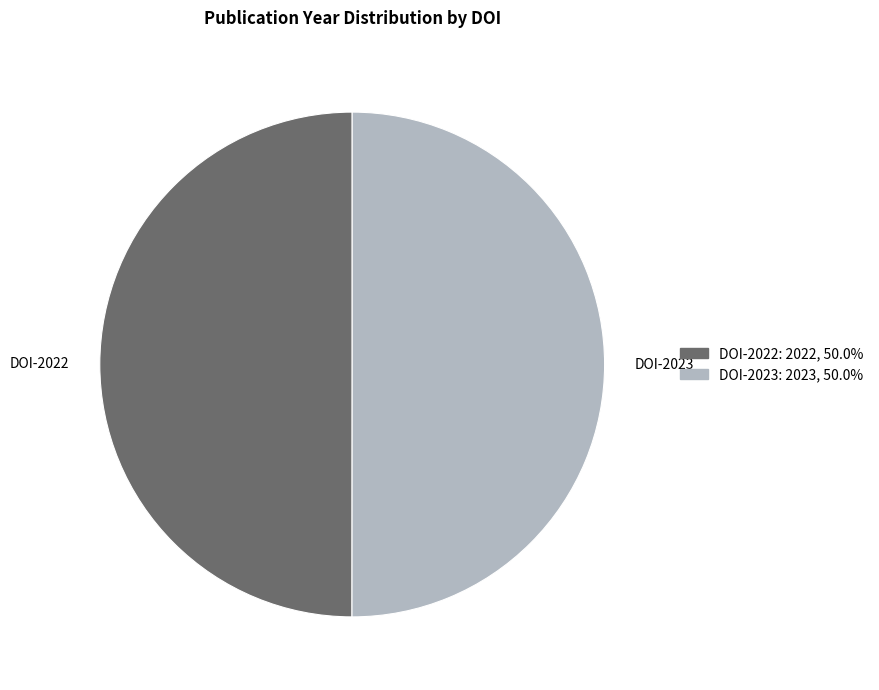

Combined, do DOI-2023 and DOI-2022 account for over 50%?

Yes